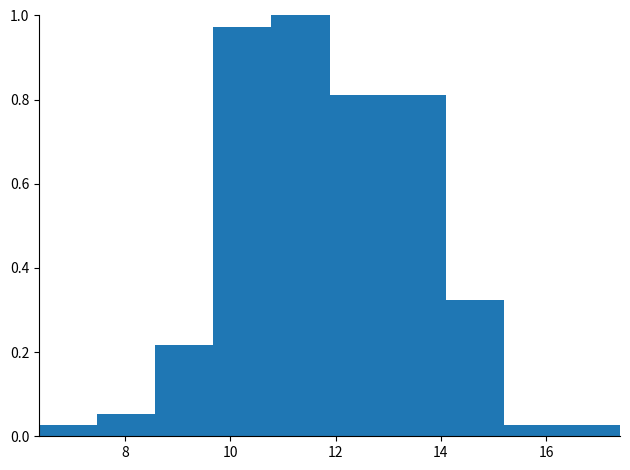

Reading left to right, transcribe this chart: for each bar, give the range it covers on the x-axis and its height. Neither the bar edges nor the heights are printed on the chart, so give them approximately, as read against the axes.

6.4 to 7.4: 0.02
7.4 to 8.6: 0.06
8.6 to 9.6: 0.22
9.6 to 10.8: 0.98
10.8 to 11.8: 1.00
11.8 to 13.0: 0.82
13.0 to 14.0: 0.82
14.0 to 15.2: 0.32
15.2 to 16.2: 0.02
16.2 to 17.4: 0.02